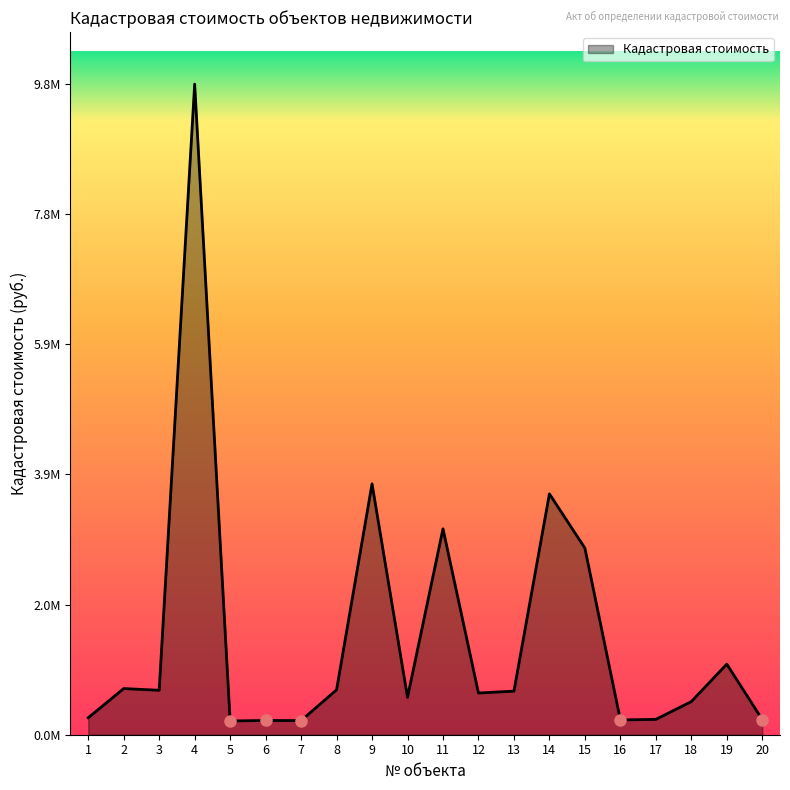

At which category does the data reach its first local peak?

2